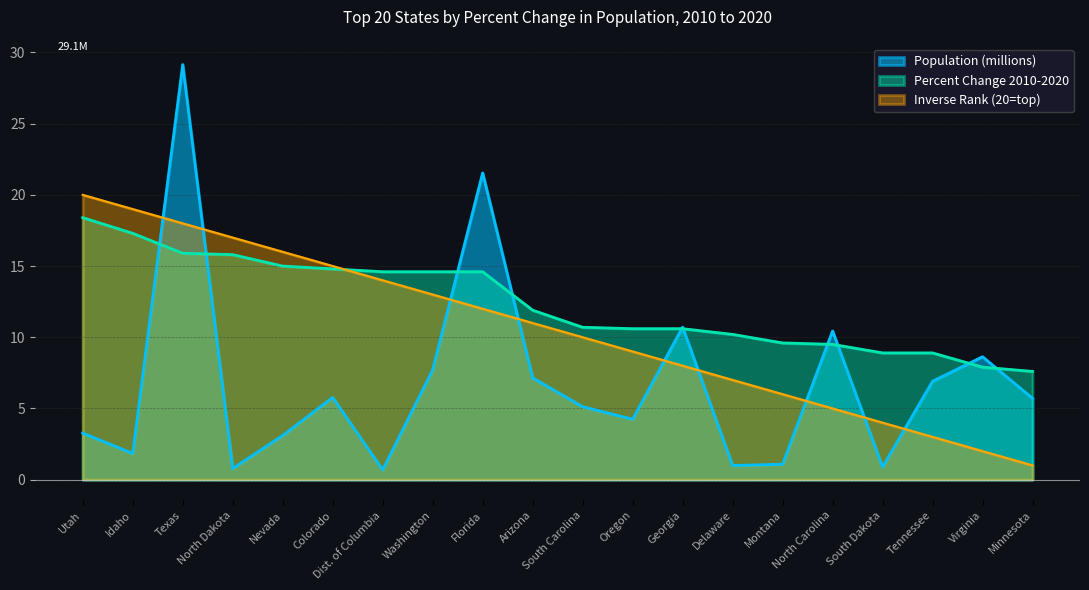

How many lines are shown in the chart?

3